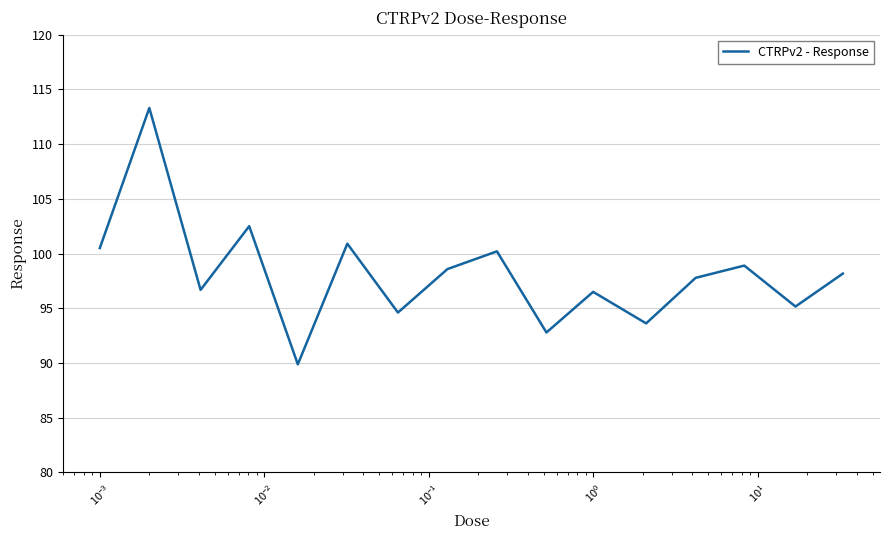

What is the maximum value shown in the chart?

113.3